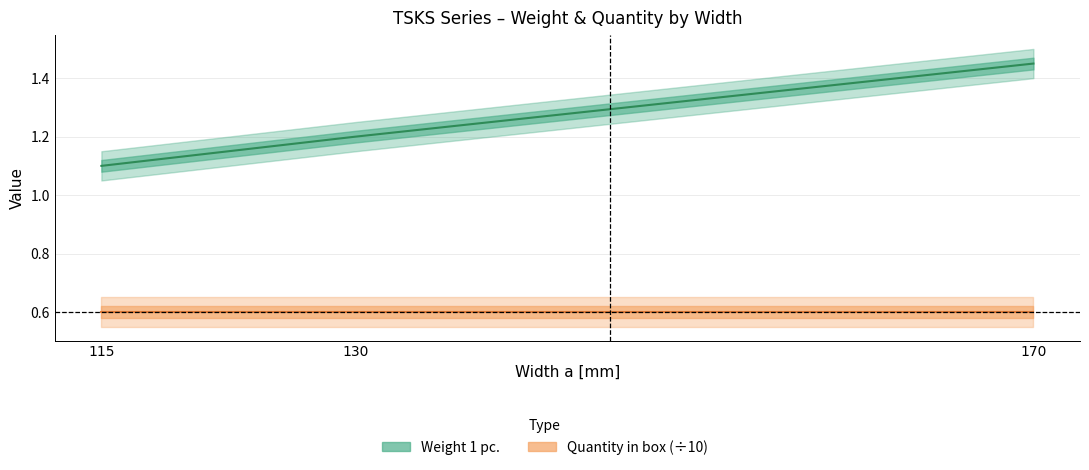

Is it true that the value at 170 is 2.1?

False